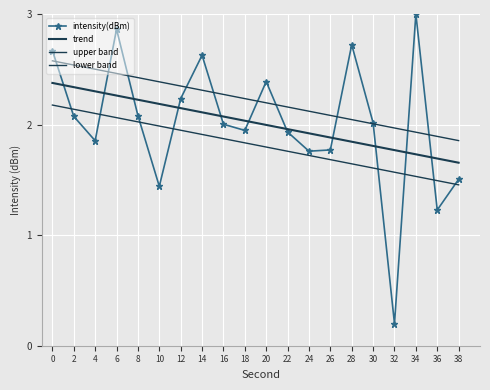

What is the value of the lower band point at the 10th from the left?

1.8